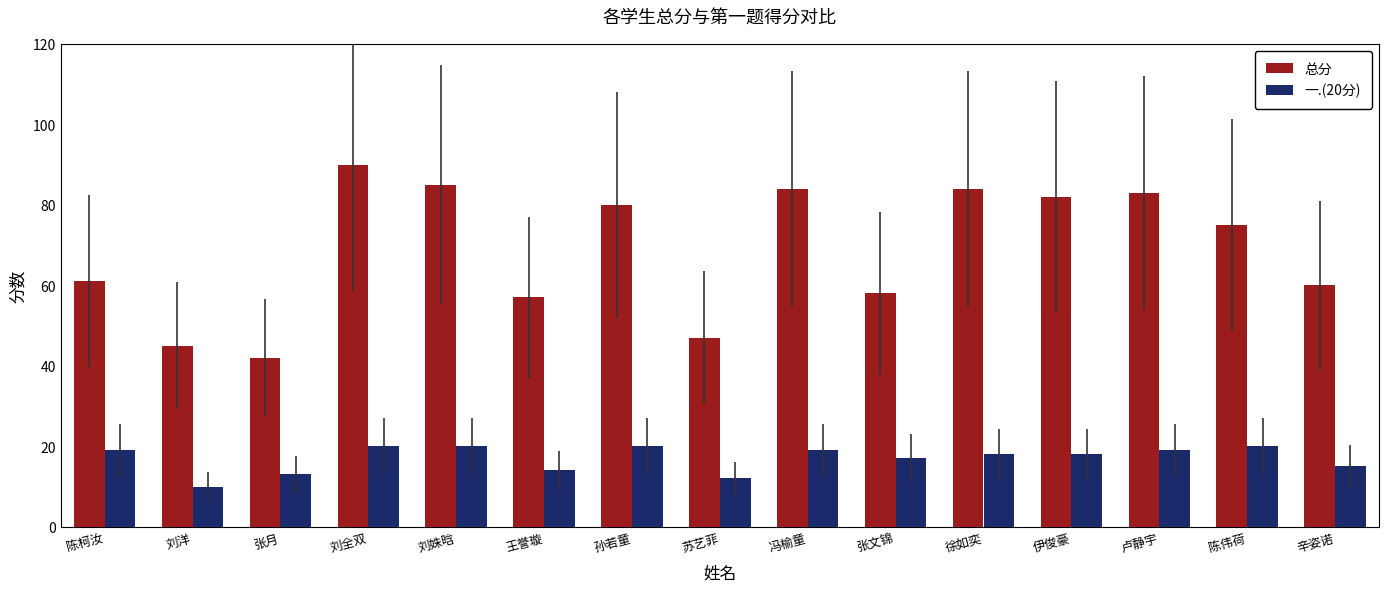

What is the sum of all 一.(20分) values?

254